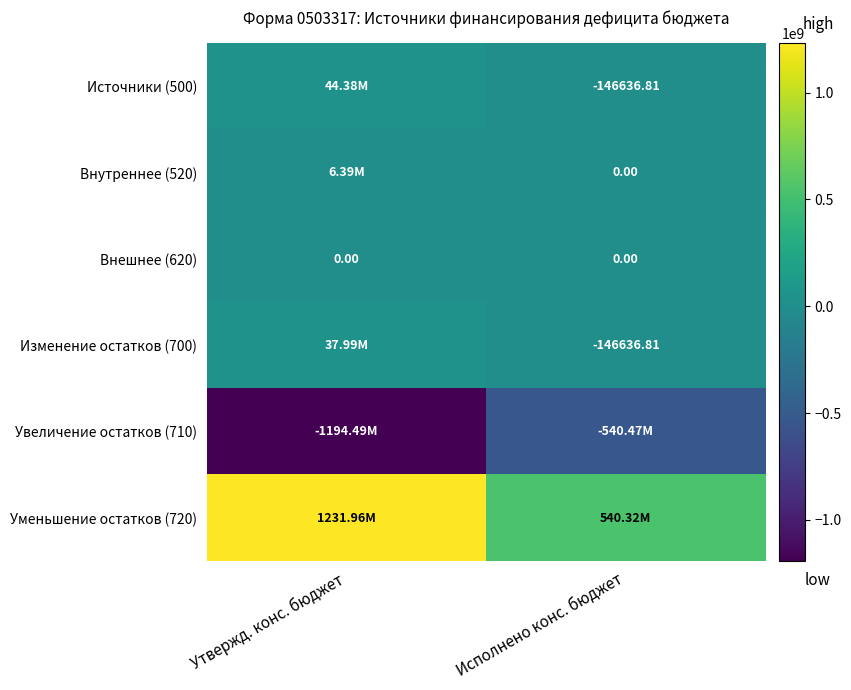

Is the value of Источники (500) at Исполнено конс. бюджет greater than the value of Внешнее (620) at Утвержд. конс. бюджет?

No